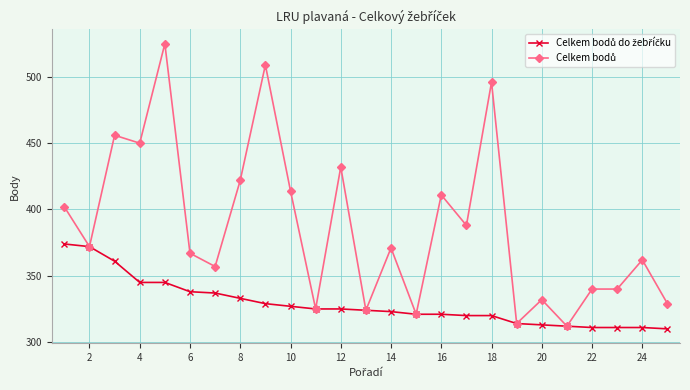

How many lines are shown in the chart?

2